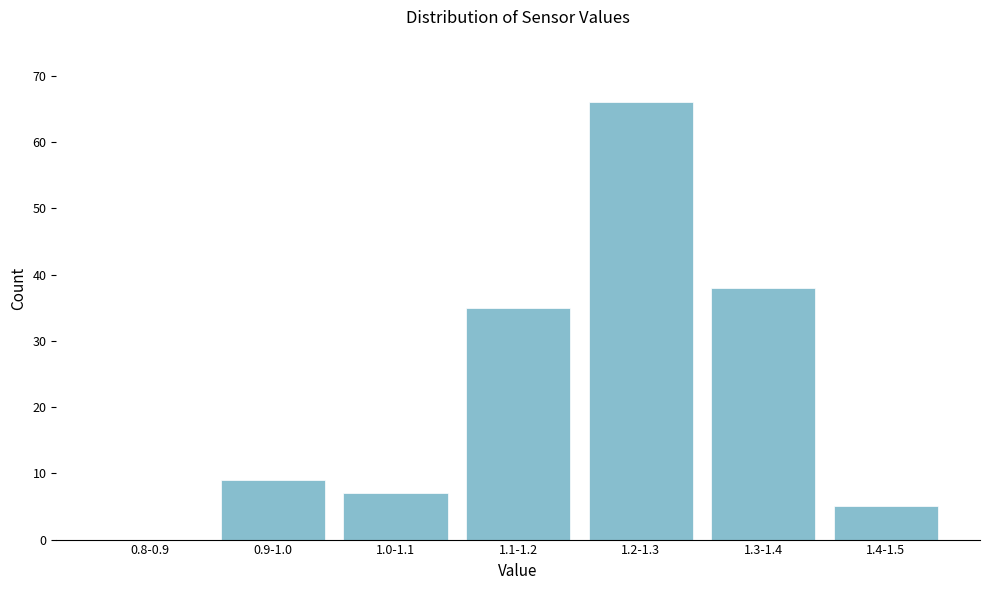

Reading right to left, transcribe all the data shown in this chart.

1.4-1.5=5	1.3-1.4=38	1.2-1.3=66	1.1-1.2=35	1.0-1.1=7	0.9-1.0=9	0.8-0.9=0